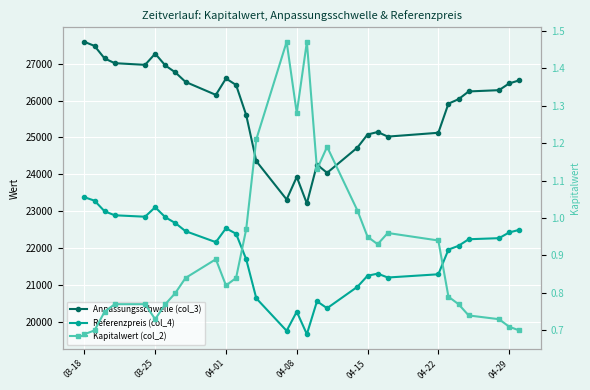

True or false: Kapitalwert (col_2) and Referenzpreis (col_4) intersect in this chart.

False